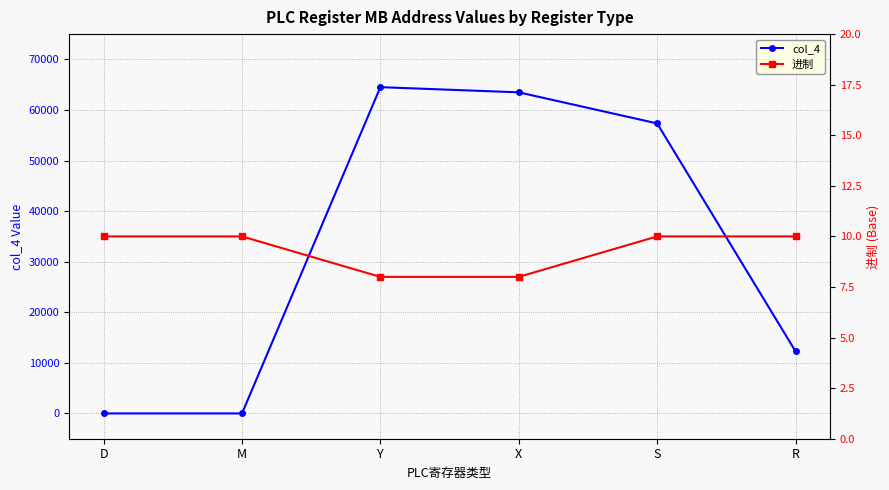

In col_4, how many points are higher than both neighbors (excluding endpoints)?

1